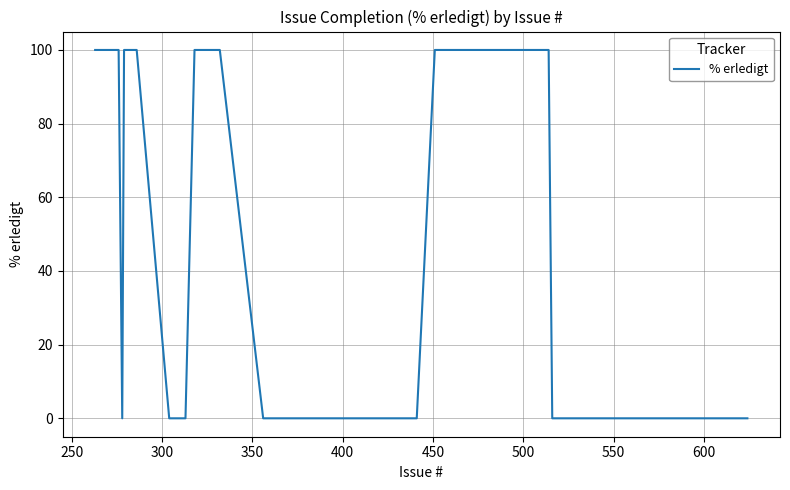

Does the chart have visible grid lines?

Yes